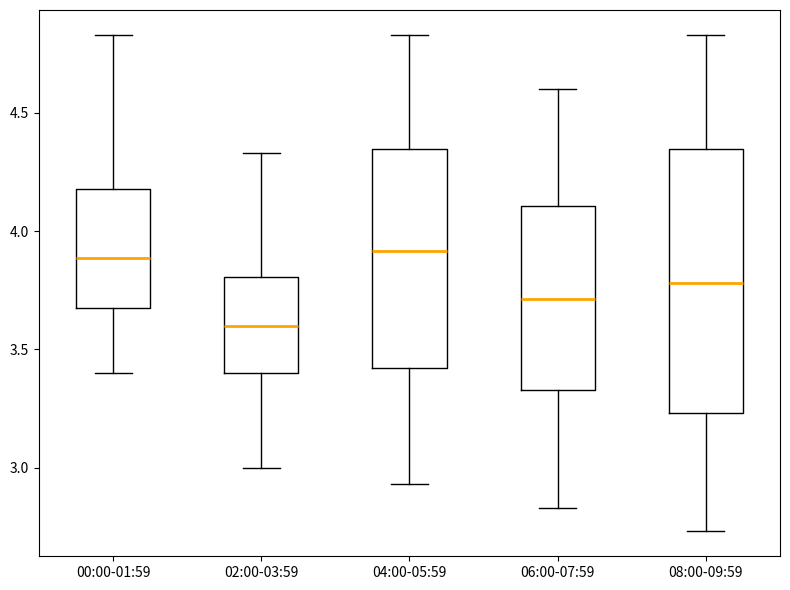

Which box is the tallest, from its lower edge to its upper edge?

08:00-09:59